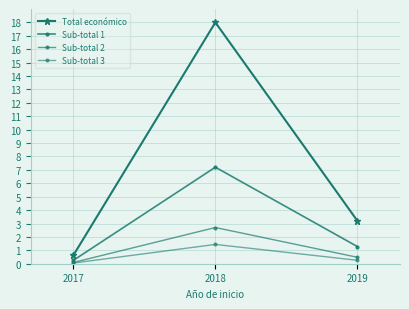

Which series has the largest total across all categories?

Total económico